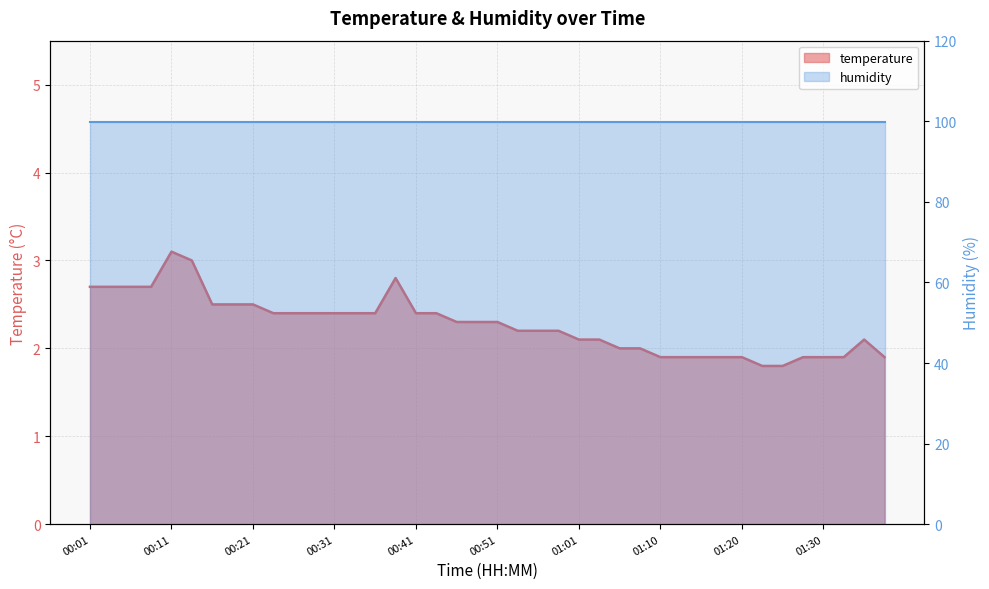

Approximately how many times larger is the value at 00:46 compared to 01:03?

1.1